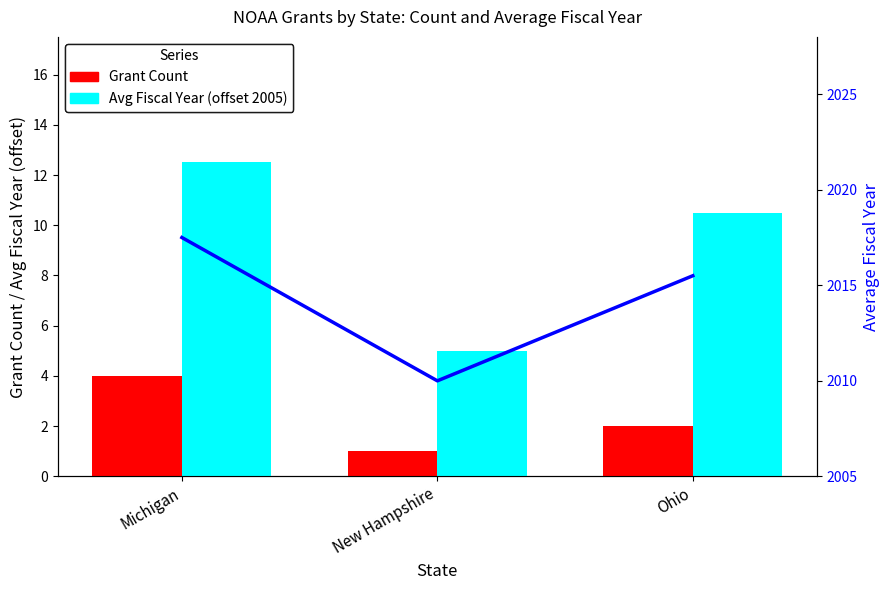

What is the maximum value for Avg Fiscal Year (line)?

2017.5